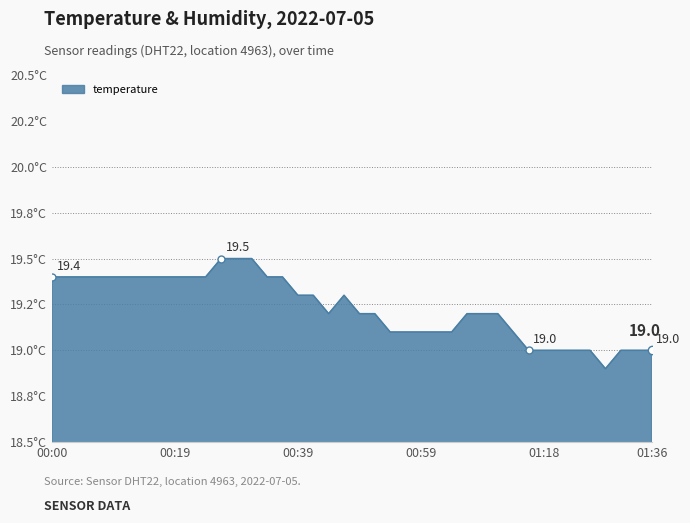

What is the maximum value shown in the chart?

19.5